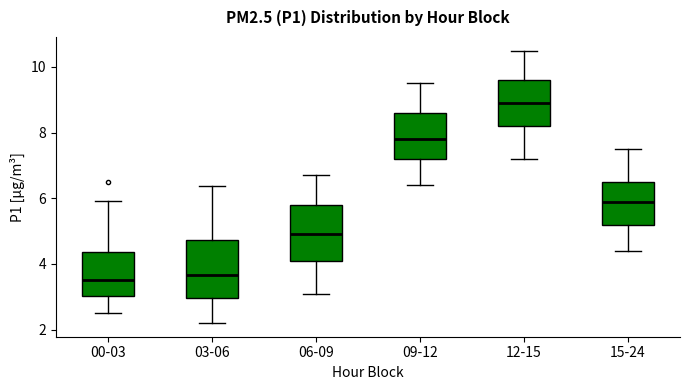

Which box has the highest median line?

12-15